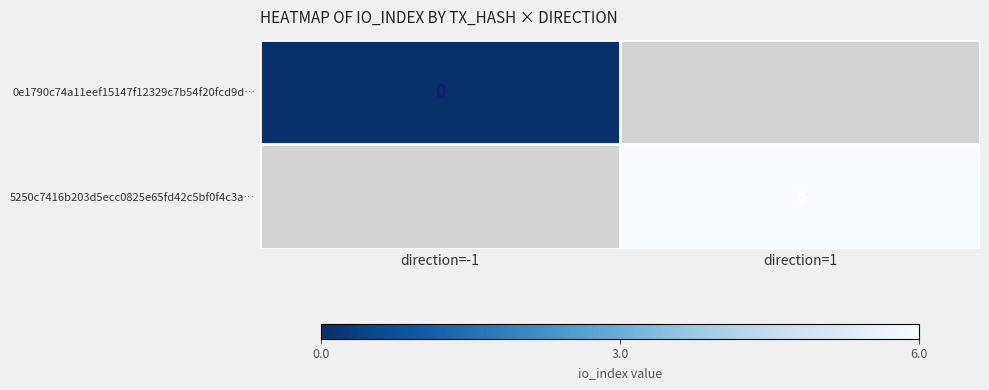

What is the greatest value displayed?

6.0